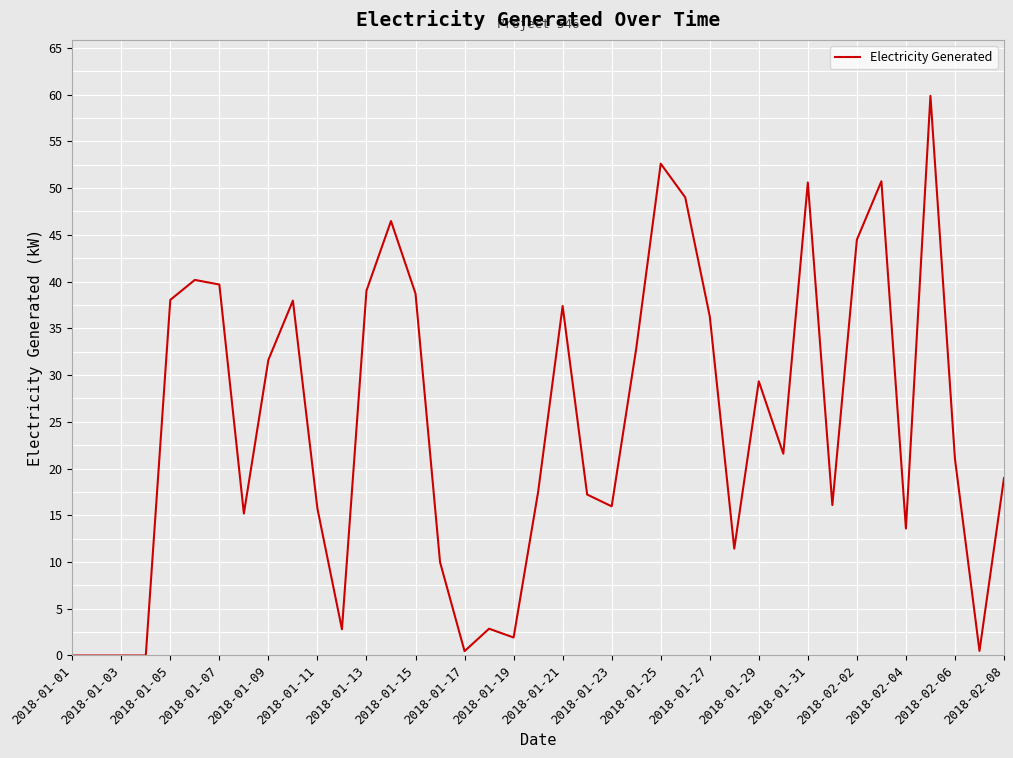

What is the difference between the maximum and minimum values?

59.9